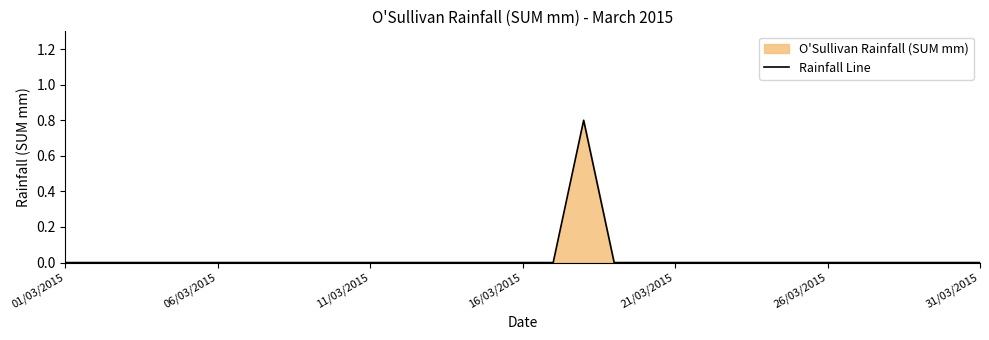

What is the greatest value displayed?

0.8